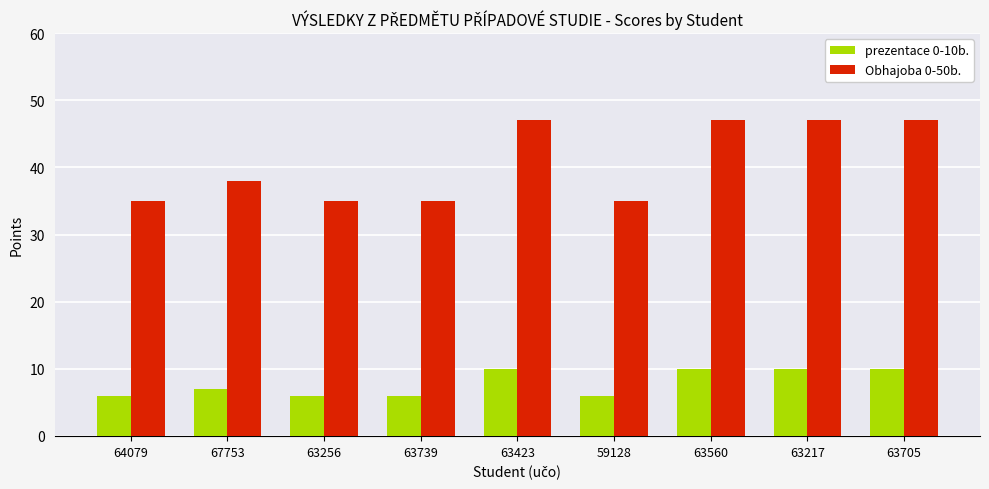

What is the maximum value for Obhajoba 0-50b.?

47